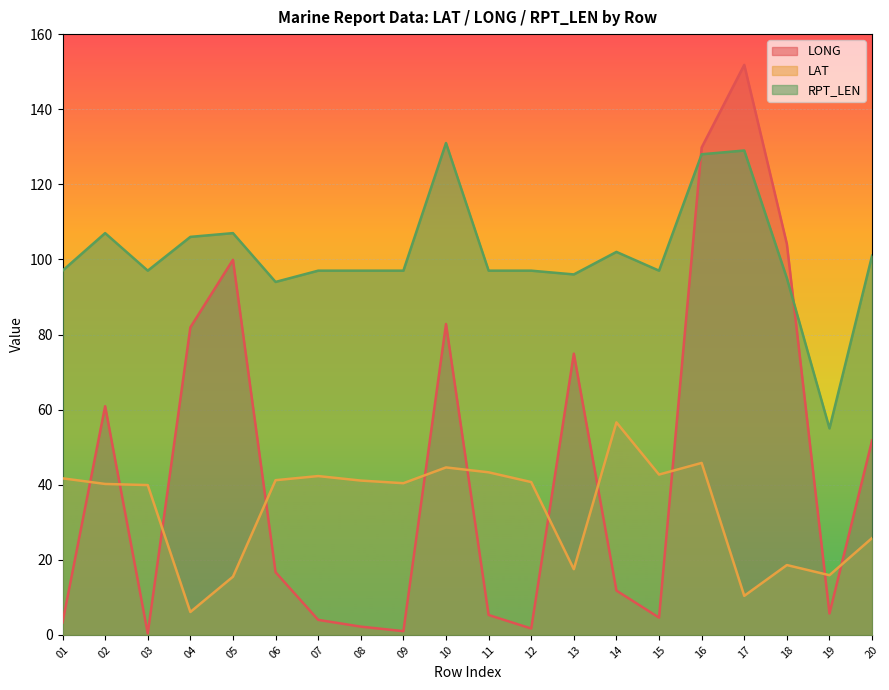

True or false: LONG and LAT cross at least once.

True